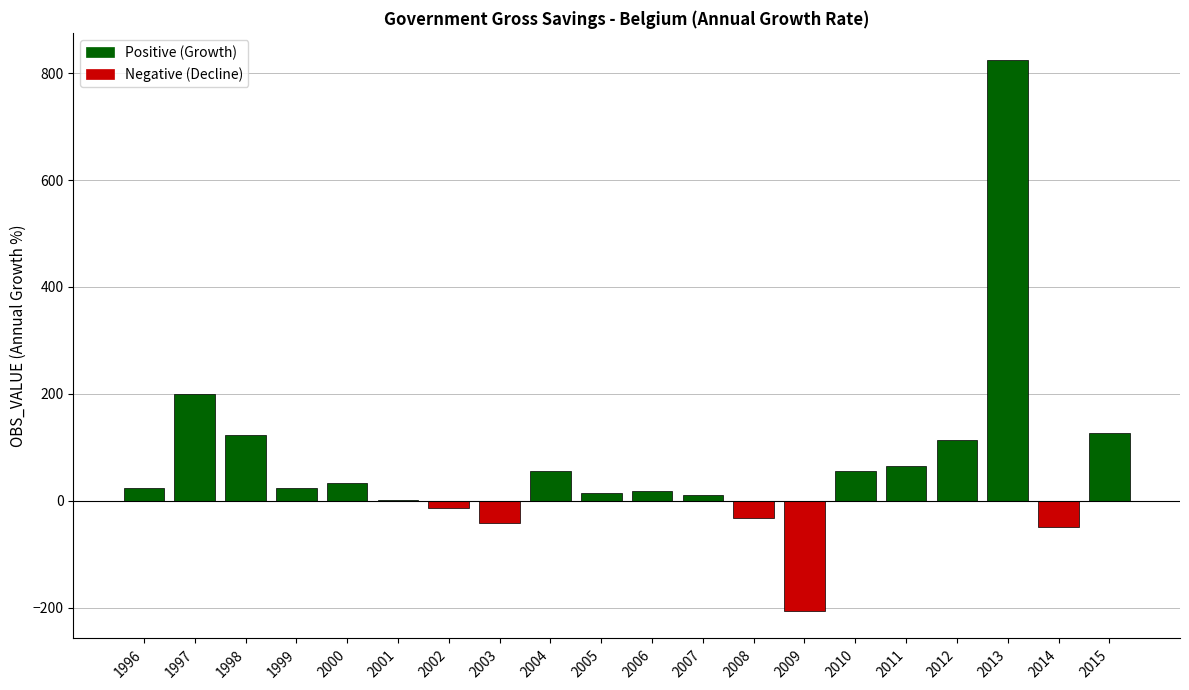

Rank the categories by value from highest to lowest.

2013, 1997, 2015, 1998, 2012, 2011, 2010, 2004, 2000, 1996, 1999, 2006, 2005, 2007, 2001, 2002, 2008, 2003, 2014, 2009